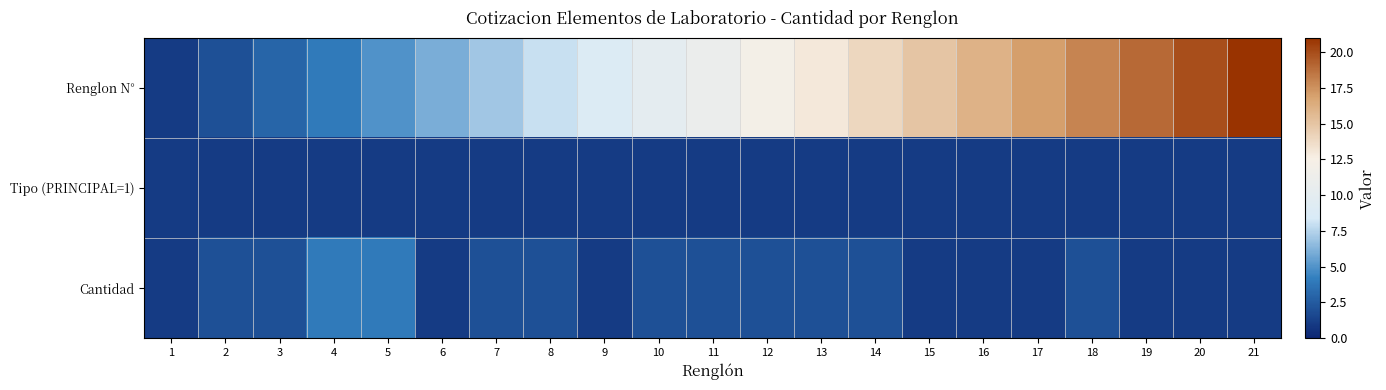

Which series changed the most between 1 and 12?

Renglon N°